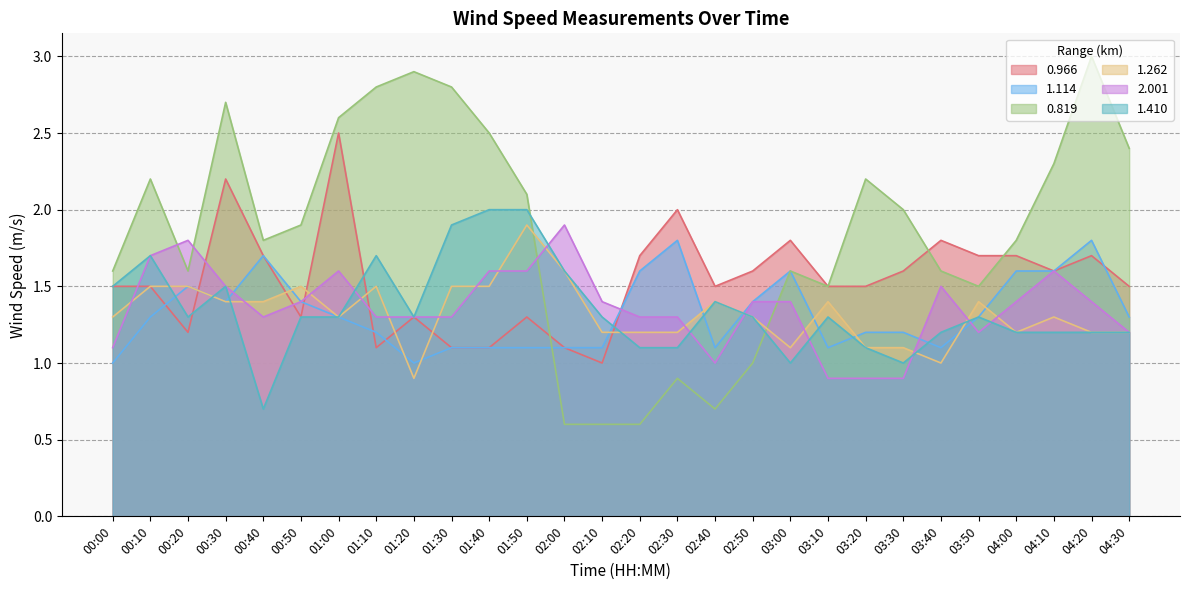

What value does the 0.966 series have at 01:20?

1.3